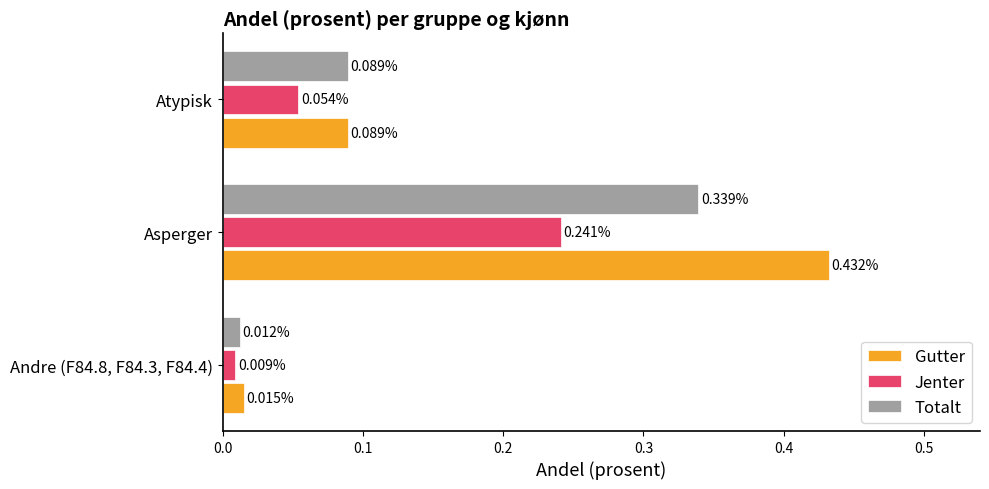

Which series changed the most between Andre (F84.8, F84.3, F84.4) and Asperger?

Gutter